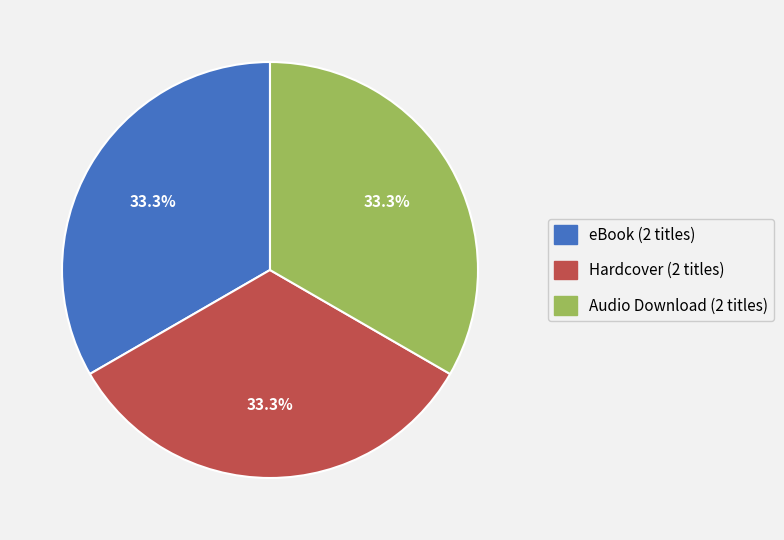

Is there a majority slice in this chart?

No